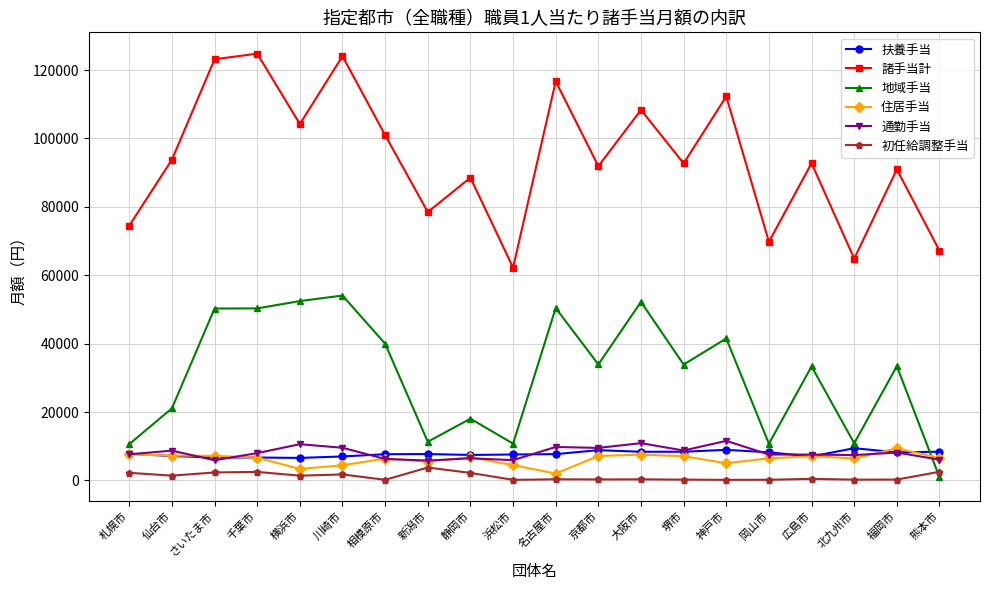

What is the spread (max minus min) of values at 仙台市?

92402